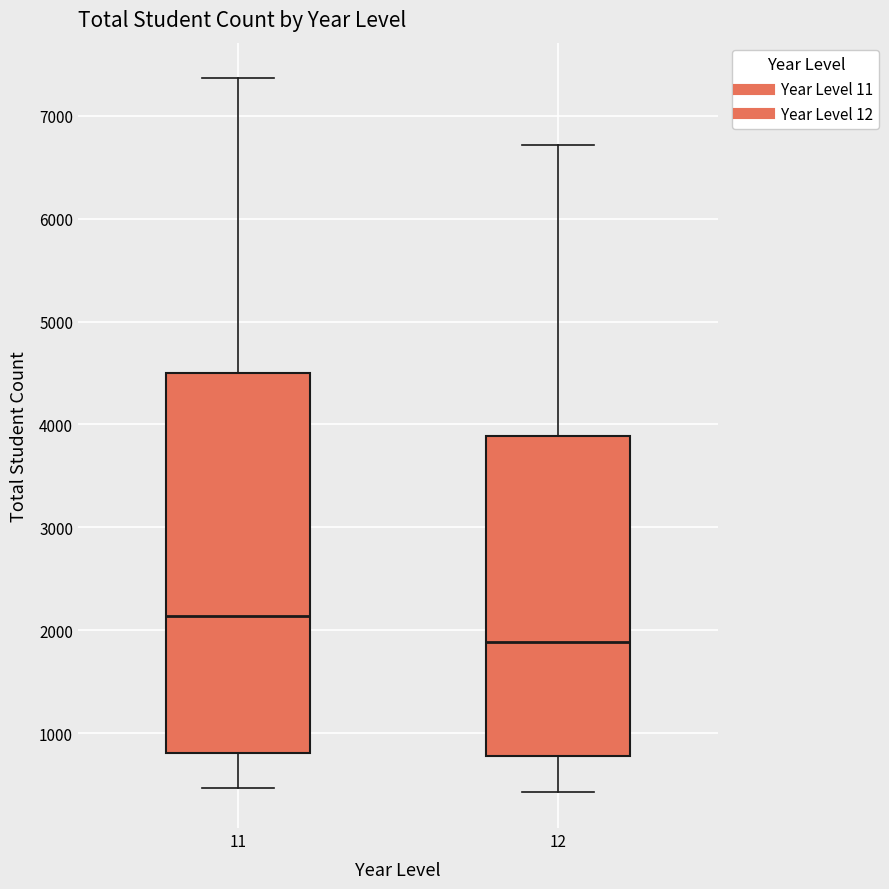

Where does the median line of the box at x = 12 sit on the y-axis? The values are not printed on the chart, so give them approximately, as read against the axis.

1900